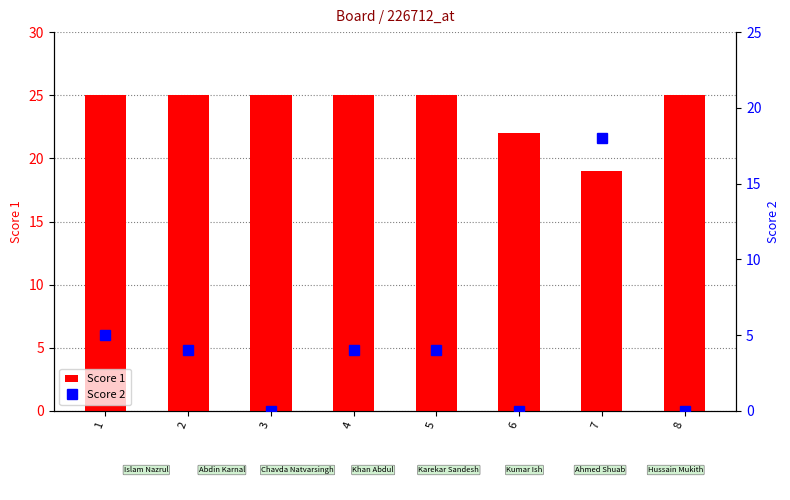

The value of Score 2 at 2 is 5. True or false?

False